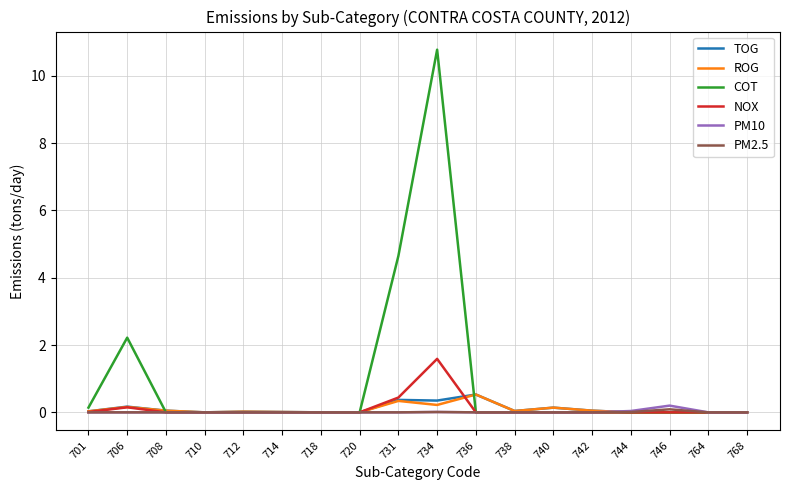

Is it true that TOG equals 0.4 at 731?

True